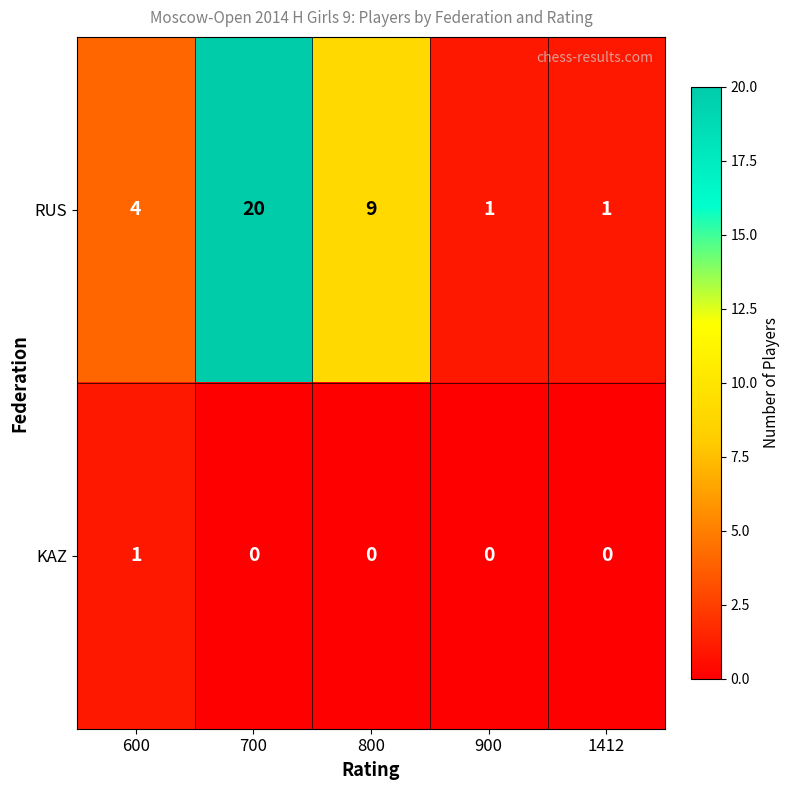

What is the difference between the maximum and minimum values in the RUS series?

19